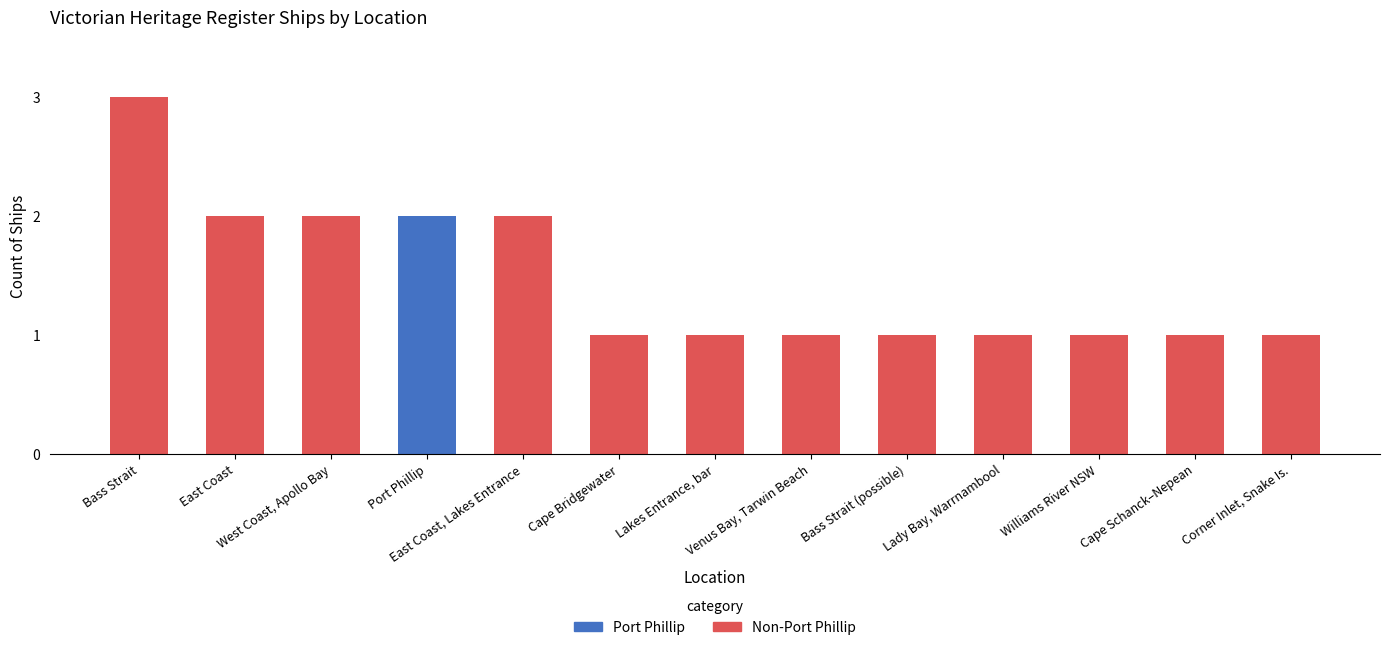

What is the value of the 13th bar from the left?

1